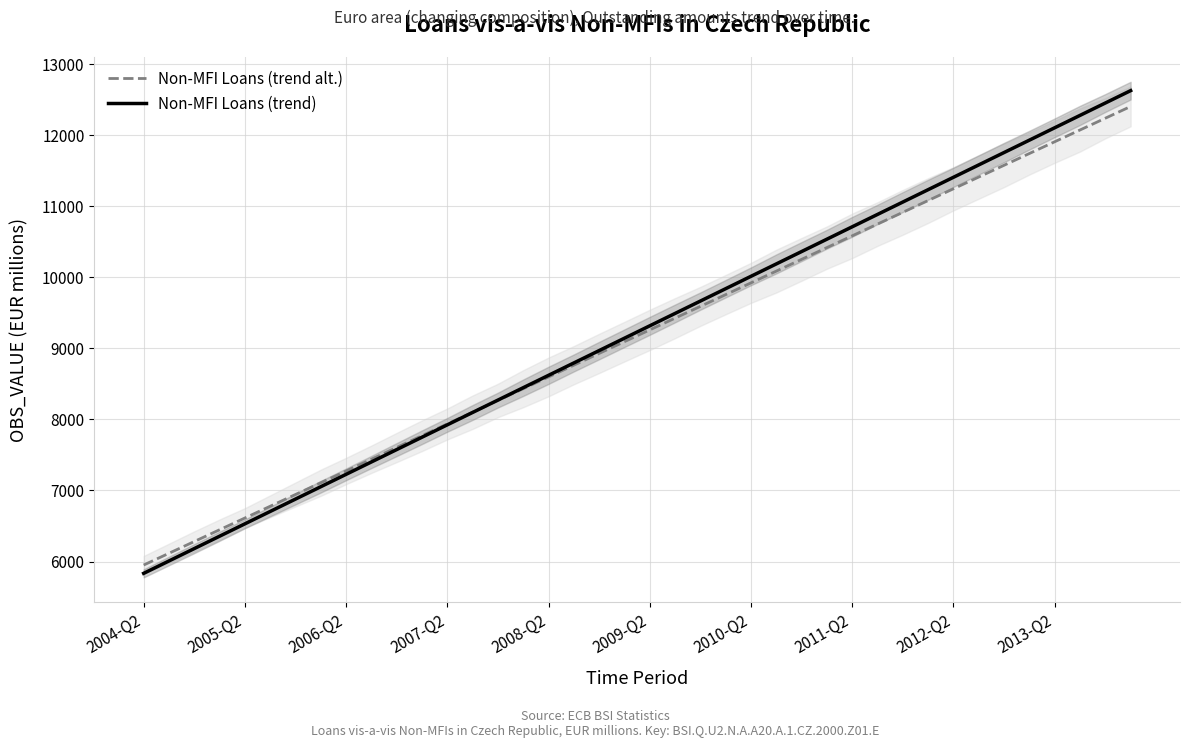

How many times do Non-MFI Loans (trend) and Non-MFI Loans (trend alt.) cross each other?

1